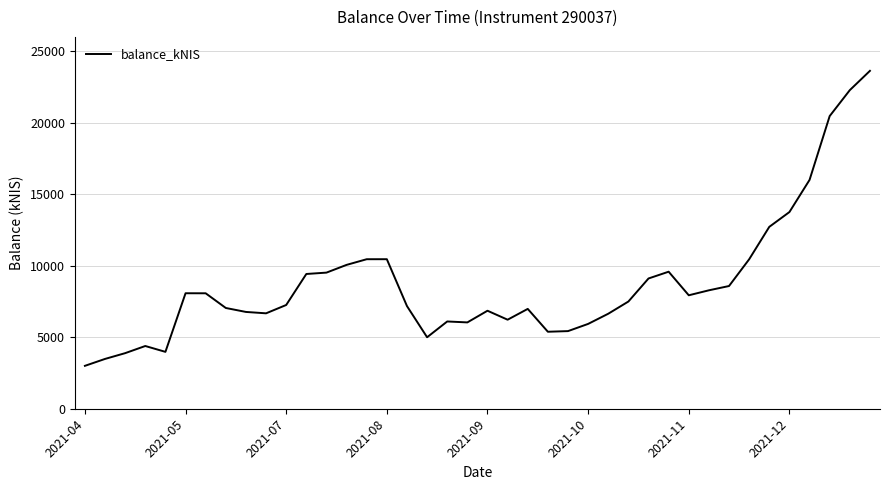

What is the maximum value shown in the chart?

23626.3